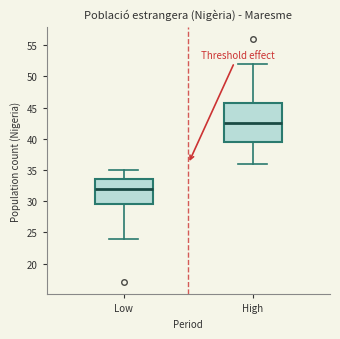

Reading left to right, read every box against the y-axis: the position of its median line, the range the box covers, and the ends of its whiskers. The values are not printed on the chart, so give them approximately, as read against the axis.

Low: median 32.0, box 29.5 to 33.5, whiskers 24.0 to 35.0
High: median 42.5, box 39.5 to 46.0, whiskers 36.0 to 52.0